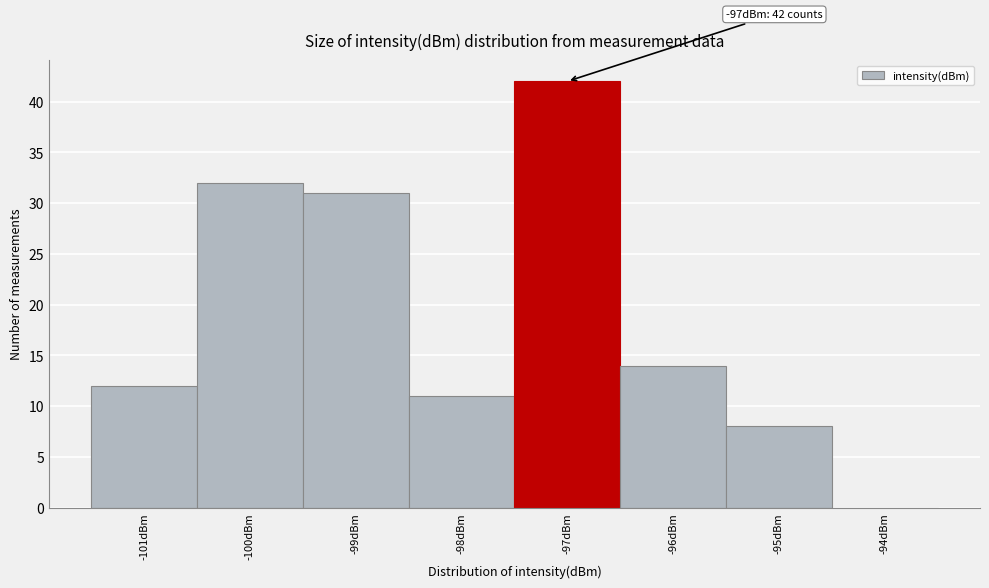

Reading left to right, transcribe all the data shown in this chart.

-101dBm=12	-100dBm=32	-99dBm=31	-98dBm=11	-97dBm=42	-96dBm=14	-95dBm=8	-94dBm=0